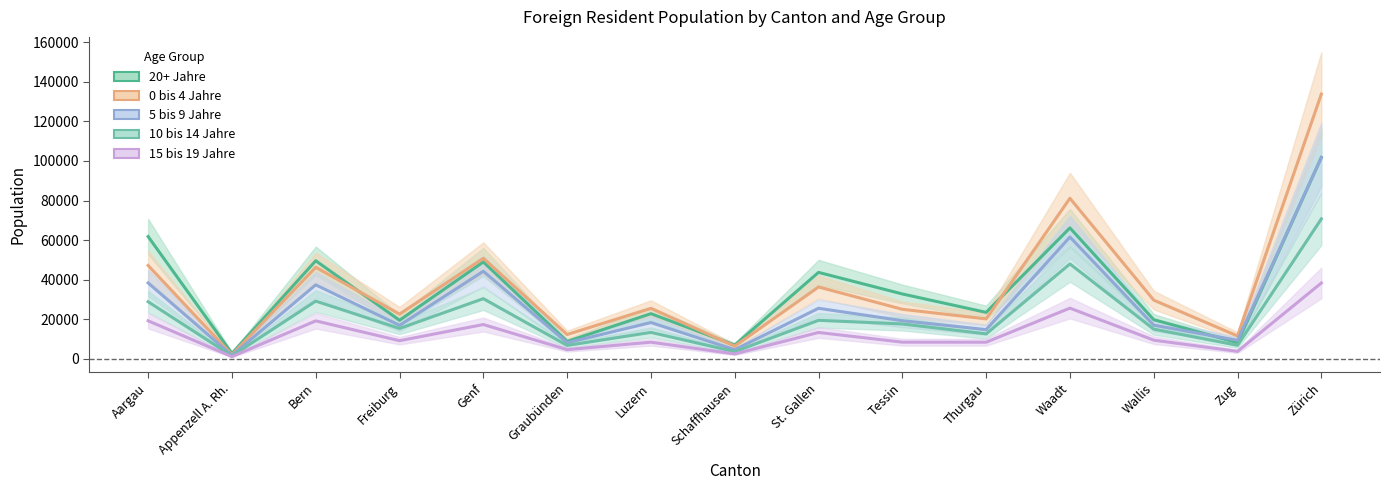

In 15 bis 19 Jahre, how many points are higher than both neighbors (excluding endpoints)?

5